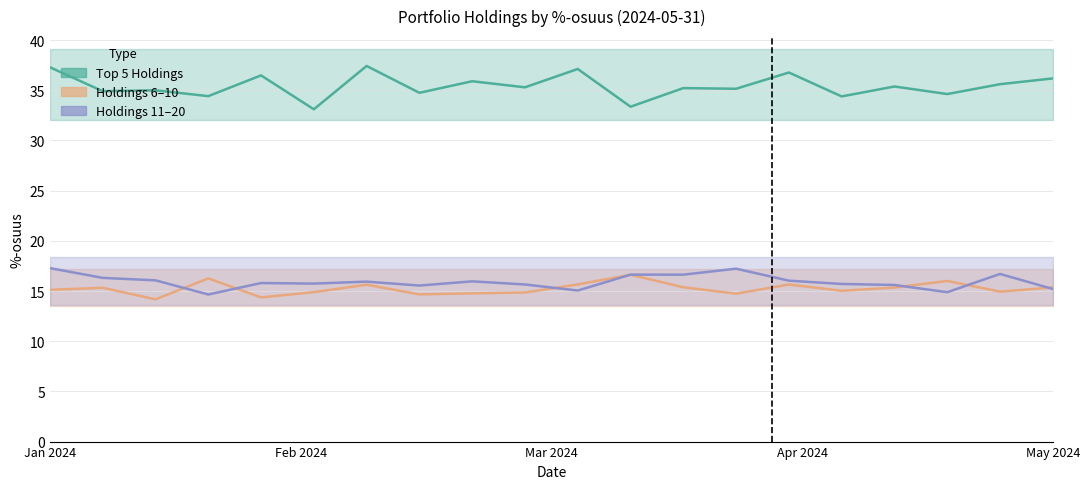

Is it true that Holdings 6–10 equals 8.1 at 5?

False